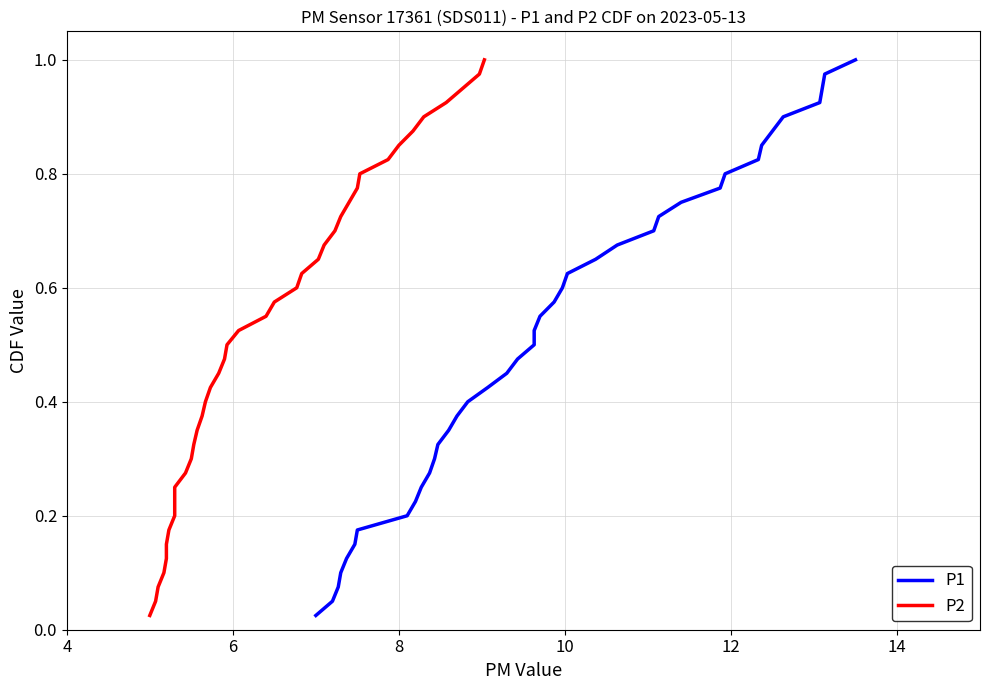

Count the number of categories in the chart.

40